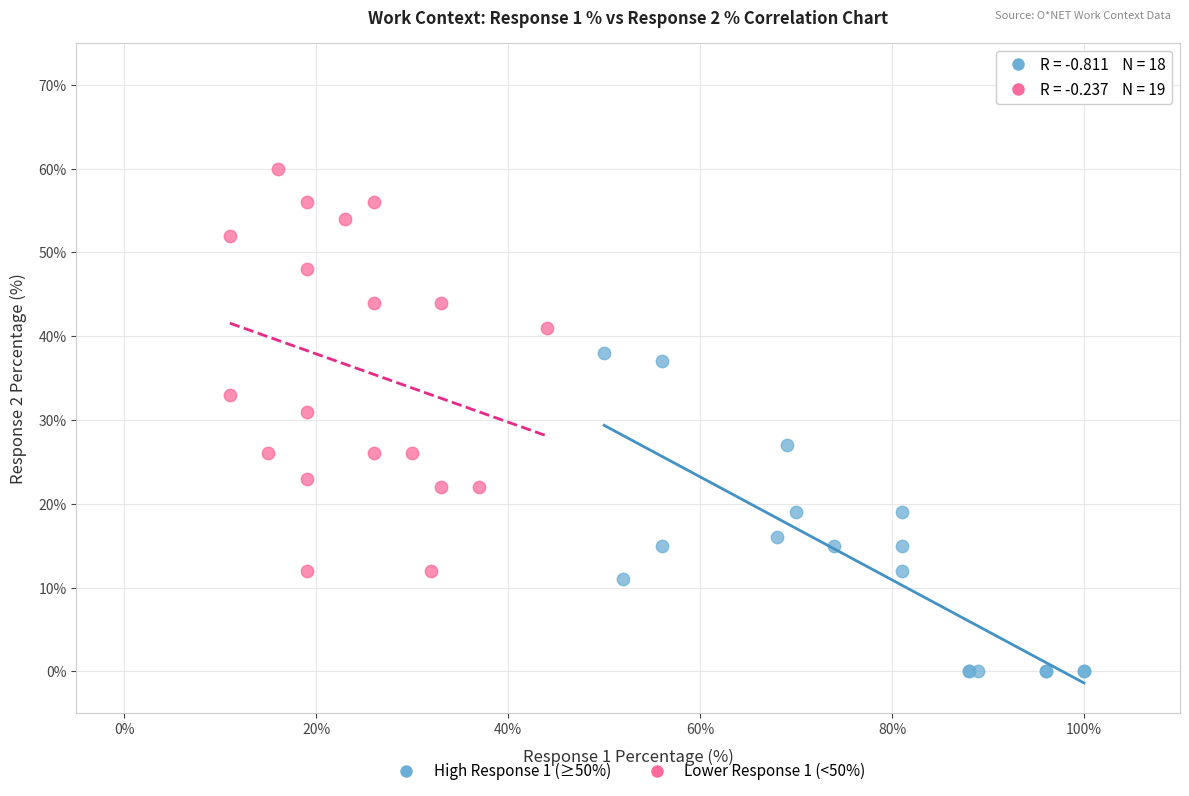

Which series has the largest Y range (max minus min)?

Lower Response 1 (<50%)